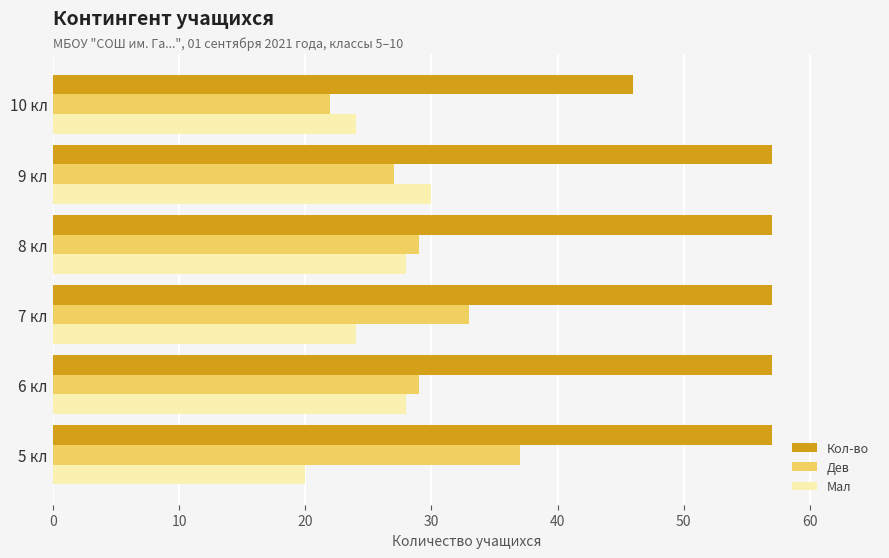

What is the approximate value of Мал at 10 кл?

24